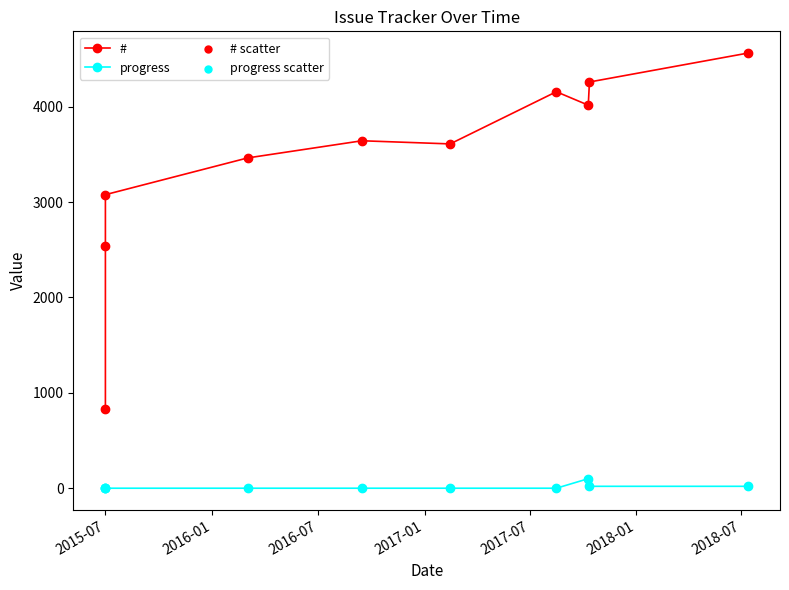

Which series contains the lowest Y value?

progress